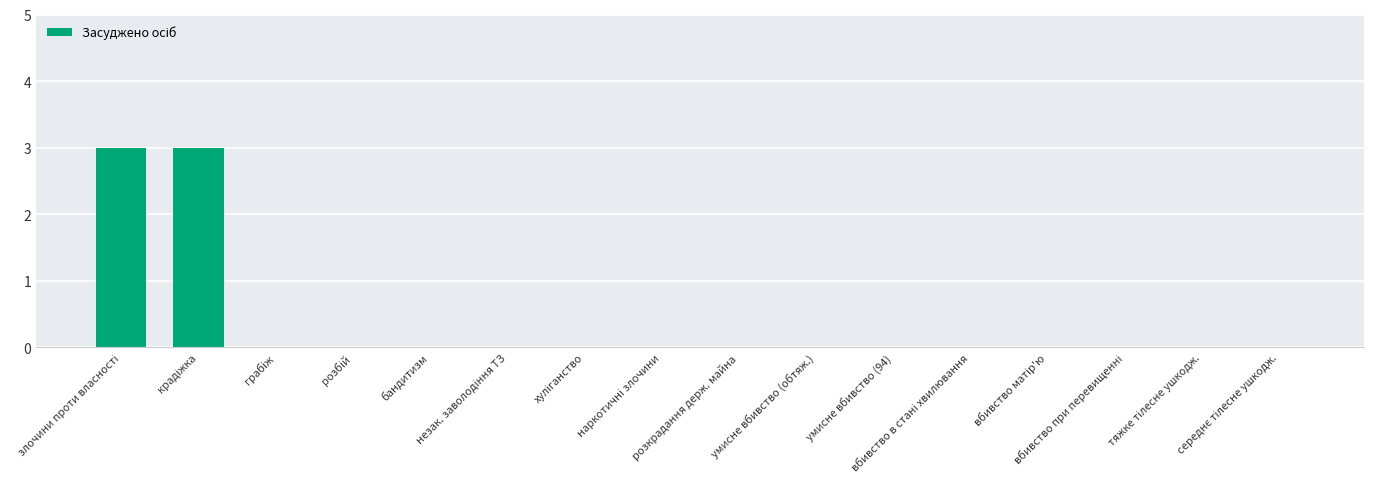

Count the number of categories in the chart.

16